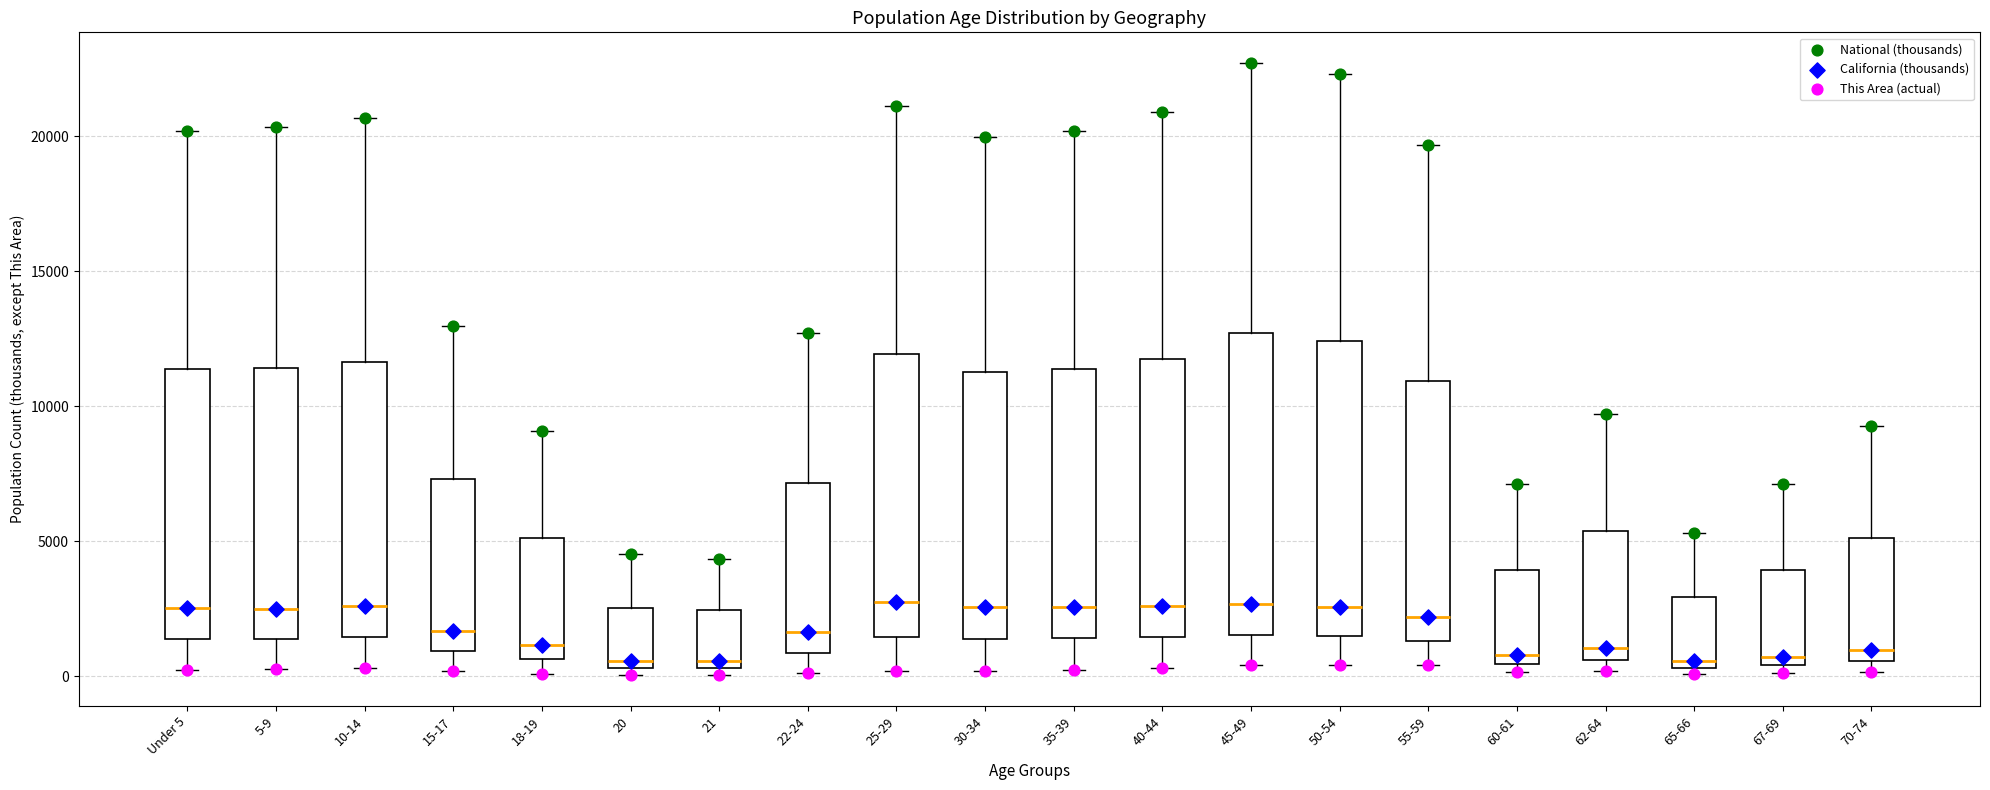

Where is the lower edge of the box for 25-29 on the y-axis? The values are not printed on the chart, so give them approximately, as read against the axis.

1500